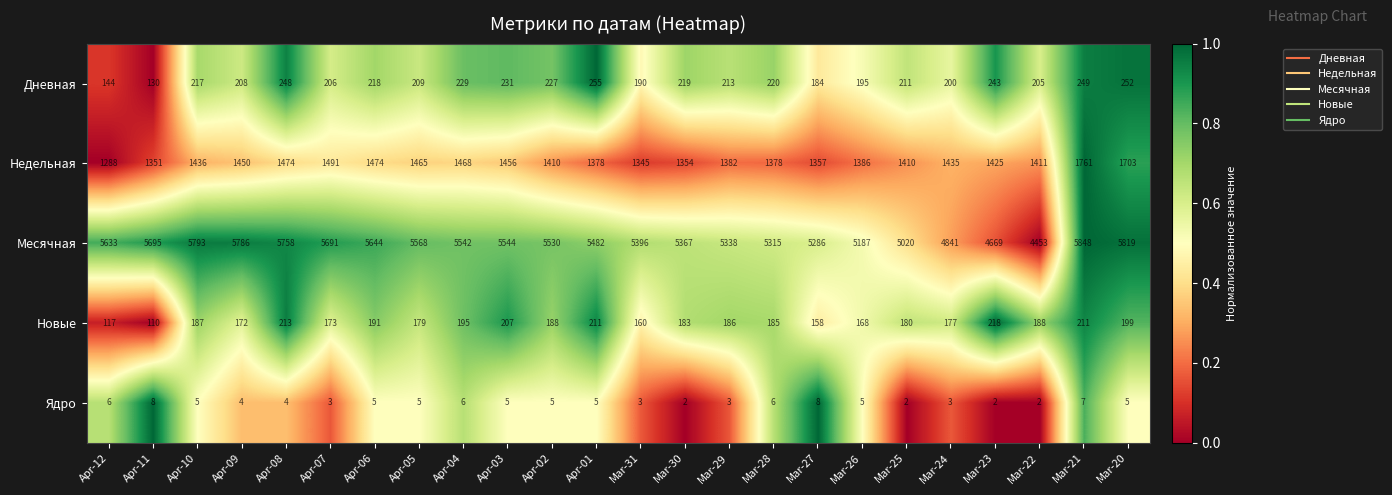

Between Apr-06 and Mar-30, which series saw the biggest shift?

Месячная